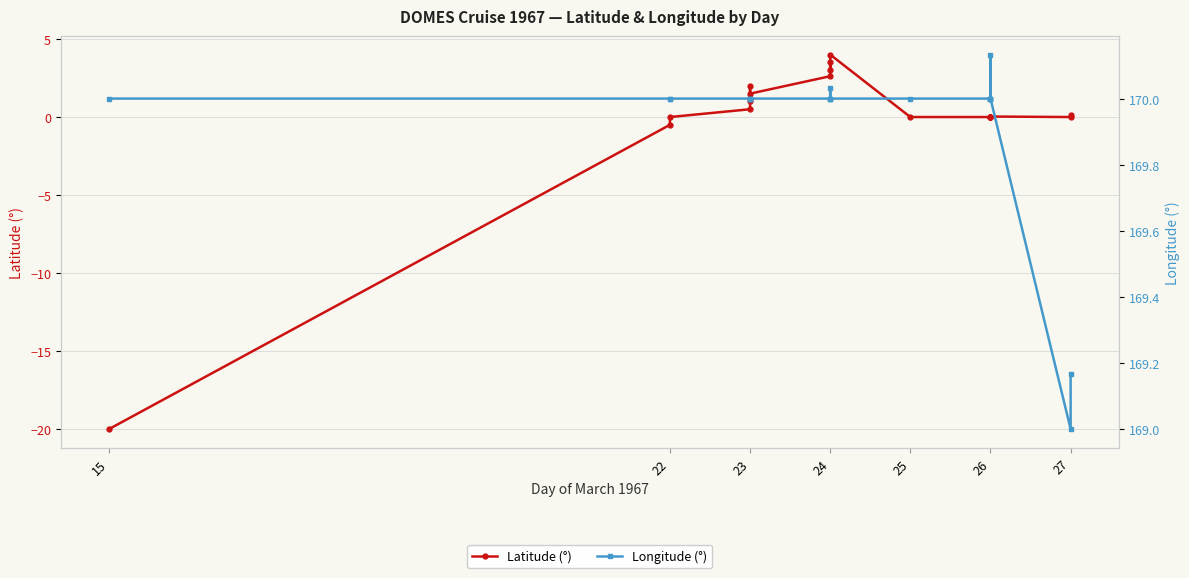

True or false: Longitude (°) and Latitude (°) intersect in this chart.

False